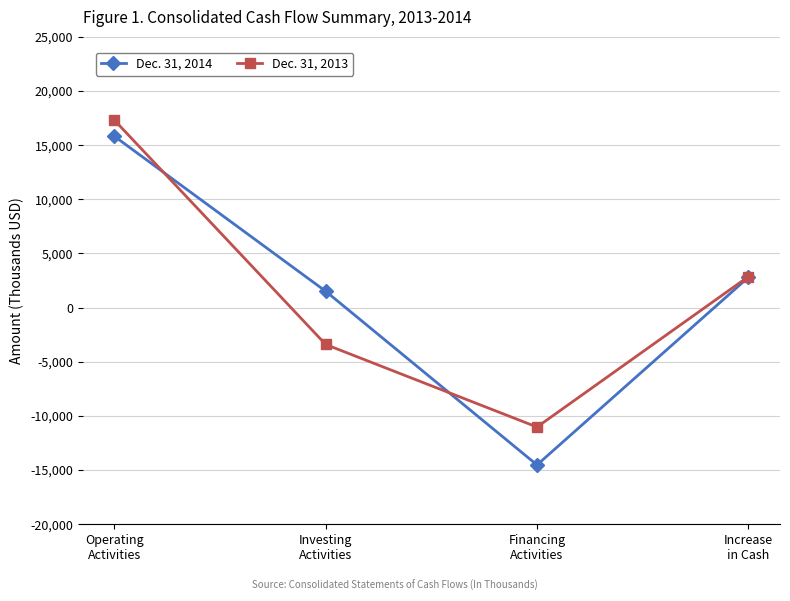

What is the sum of the Dec. 31, 2013 values at Increase
in Cash and Investing
Activities?

-554